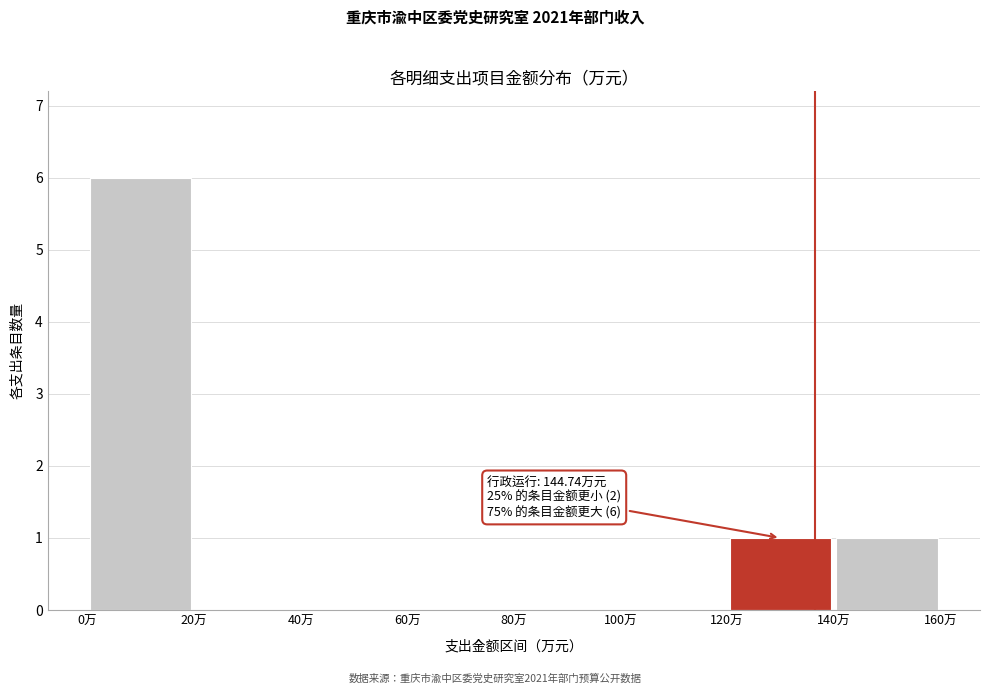

Which range on the x-axis has the tallest bar?

0 to 20